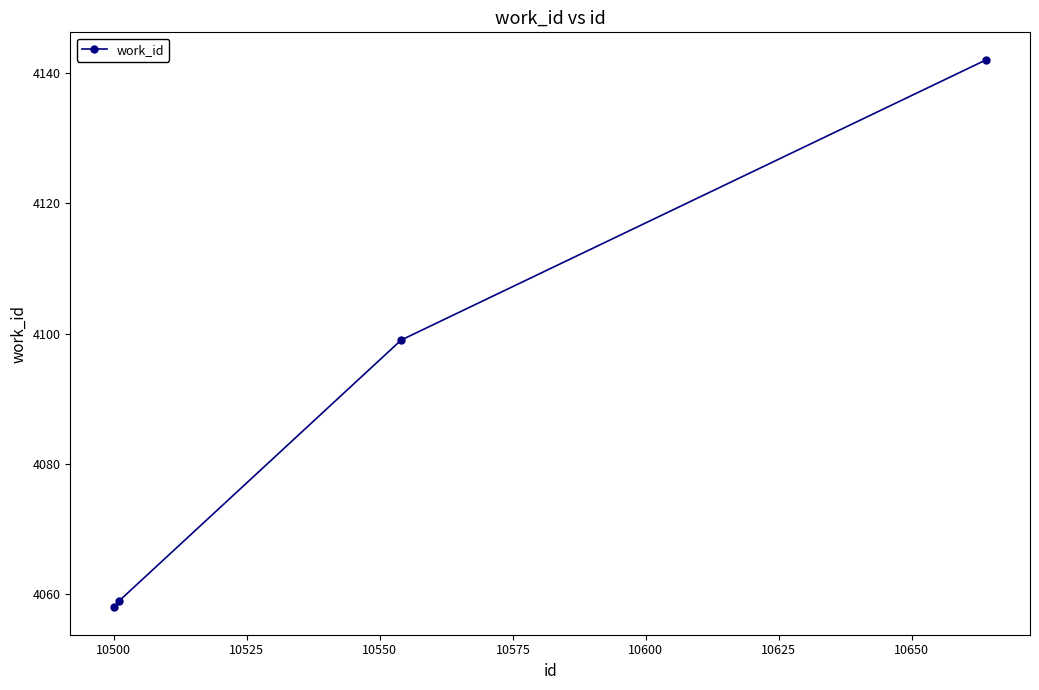

What is the difference between the maximum and minimum values?

84